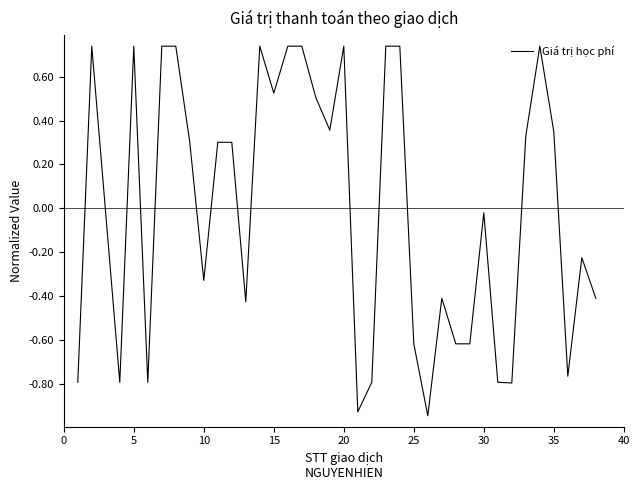

What is the difference between the maximum and minimum values?

1.7